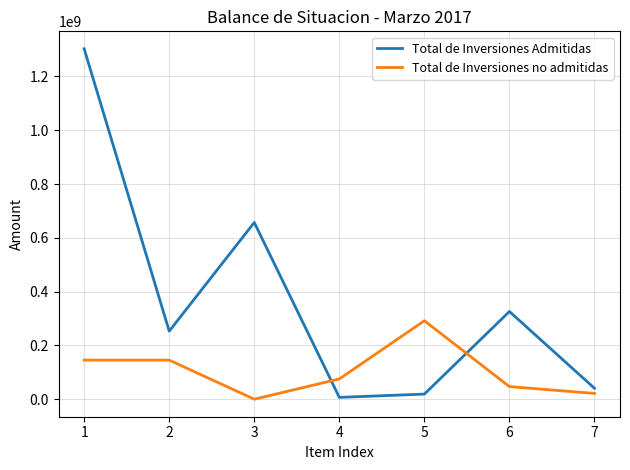

True or false: Total de Inversiones no admitidas and Total de Inversiones Admitidas intersect in this chart.

True